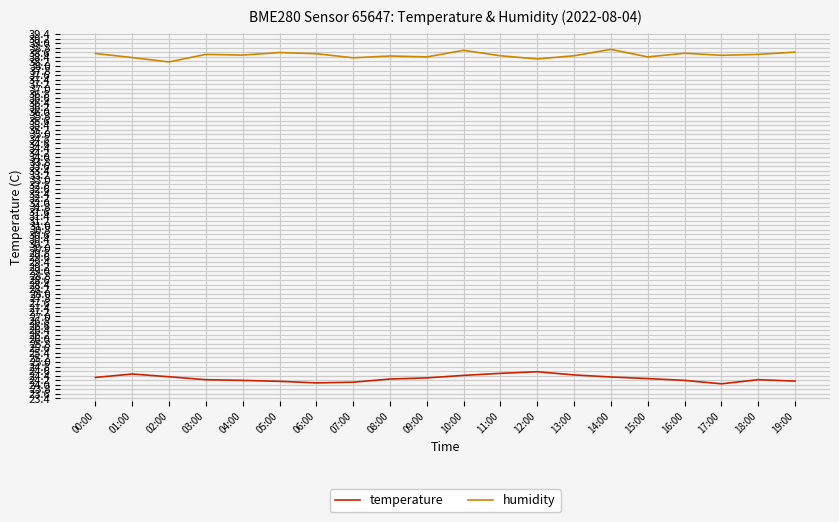

True or false: humidity and temperature intersect in this chart.

False